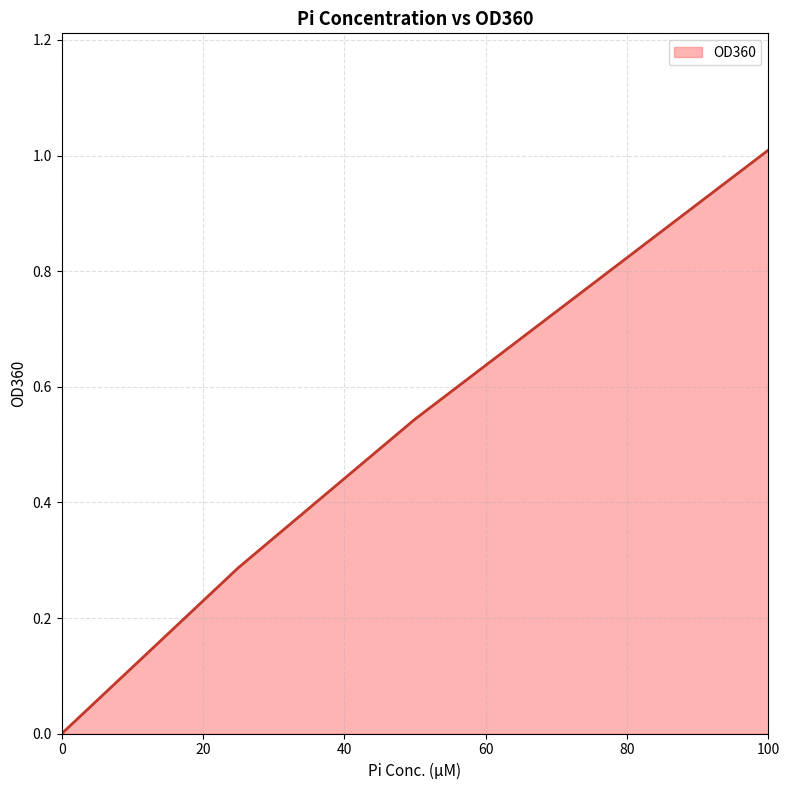

What is the difference between the maximum and second lowest values?

0.7